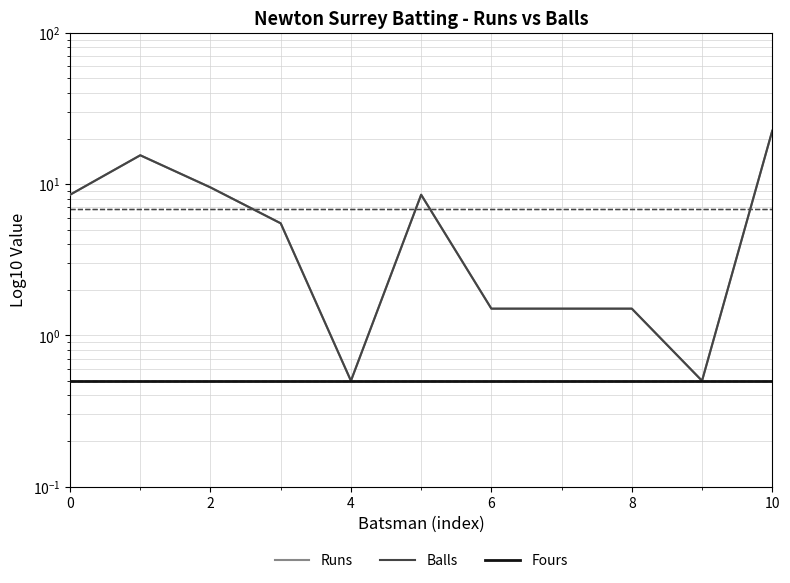

How many values in the Runs series are below 5?

5